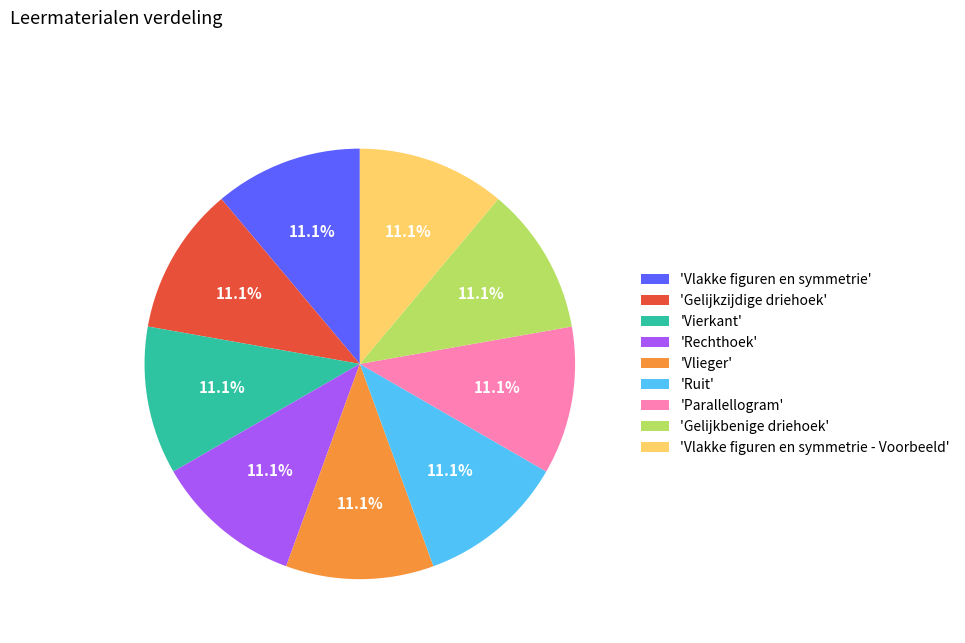

Is there a majority slice in this chart?

No